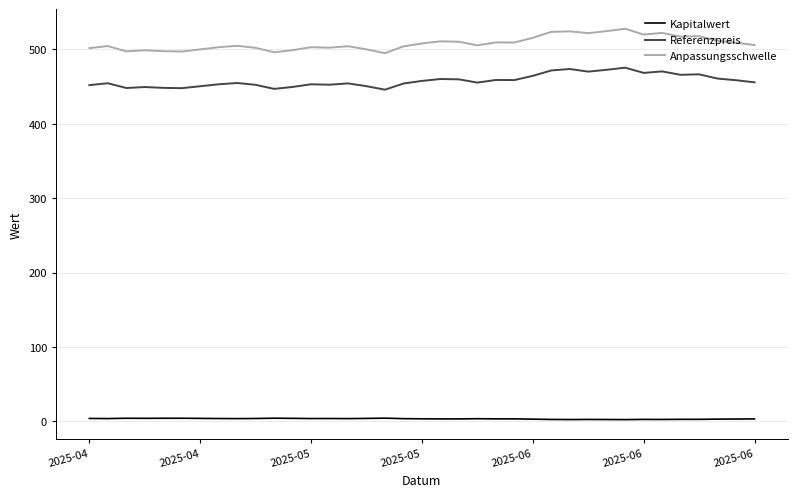

What is the difference between the maximum and minimum values in the Referenzpreis series?

29.6